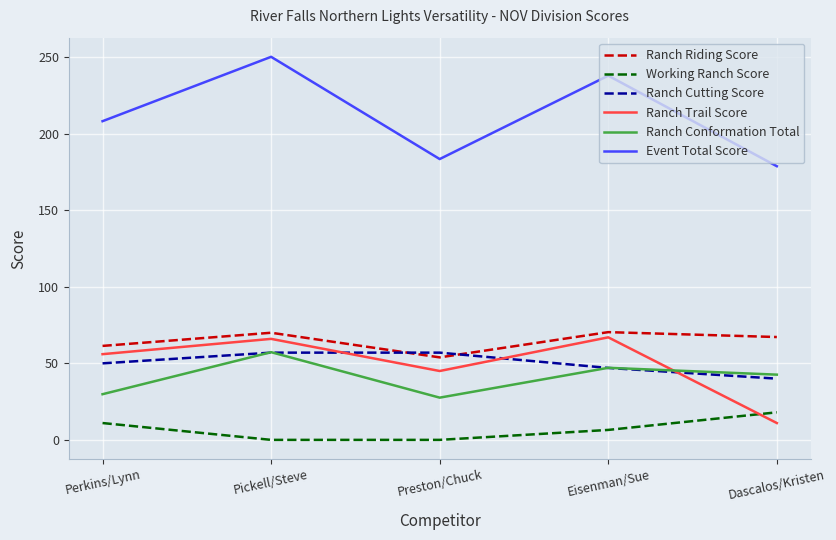

What is the greatest value displayed?

250.3